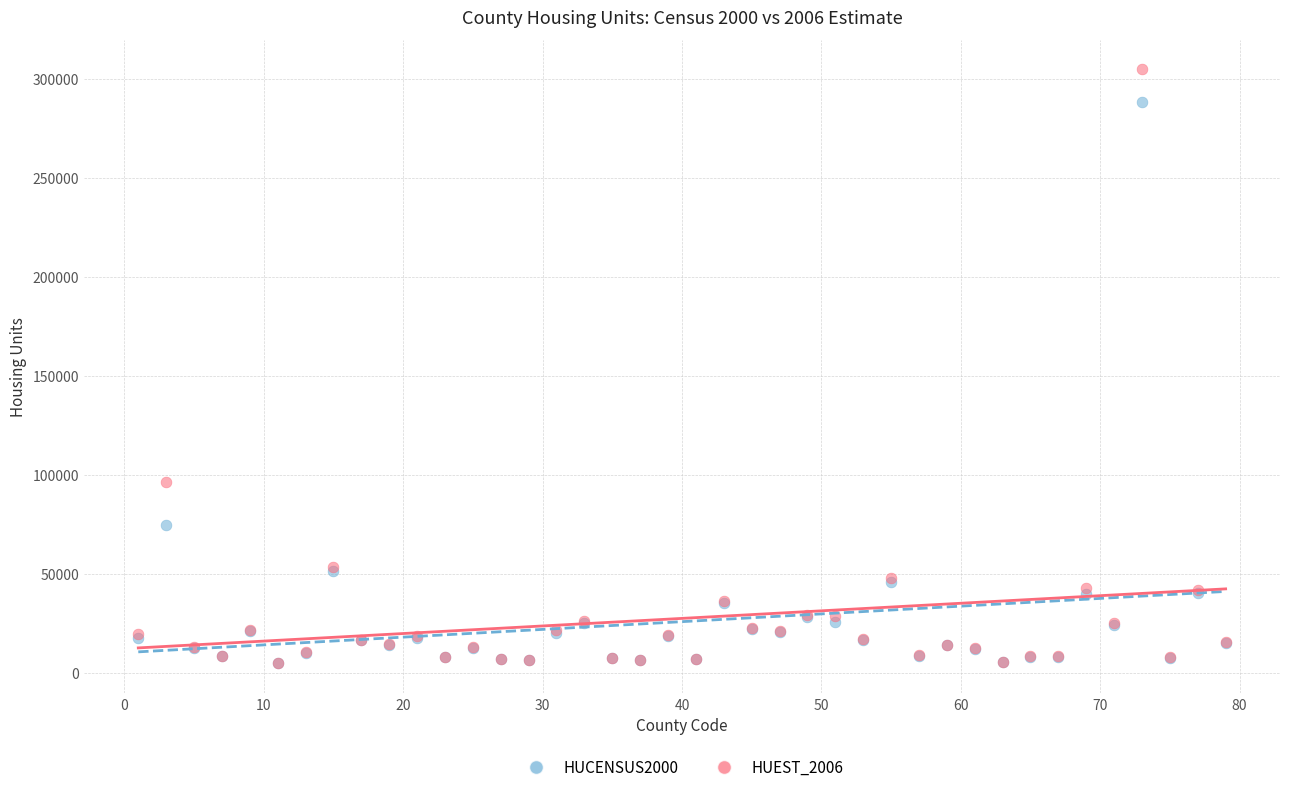

What are all the series names shown in the legend?

HUCENSUS2000, HUEST_2006